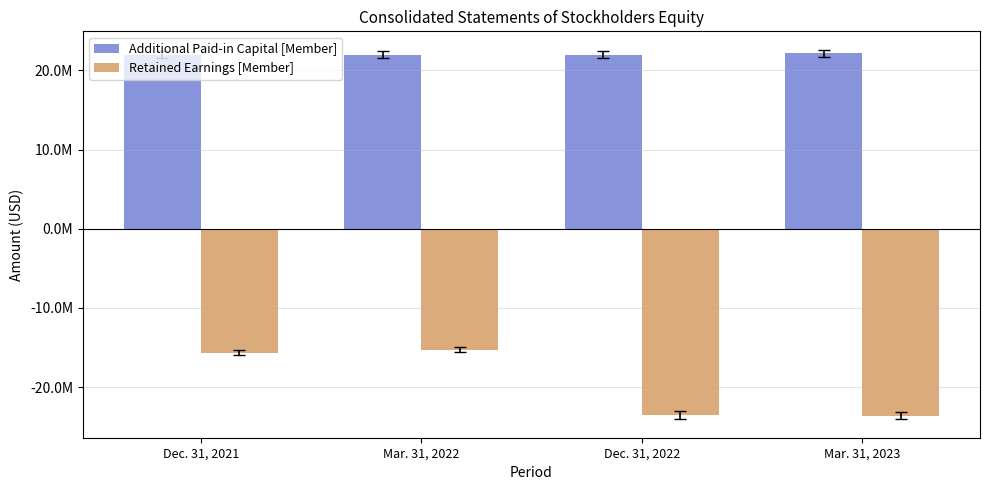

Are the bars grouped side by side (vs. stacked)?

Yes